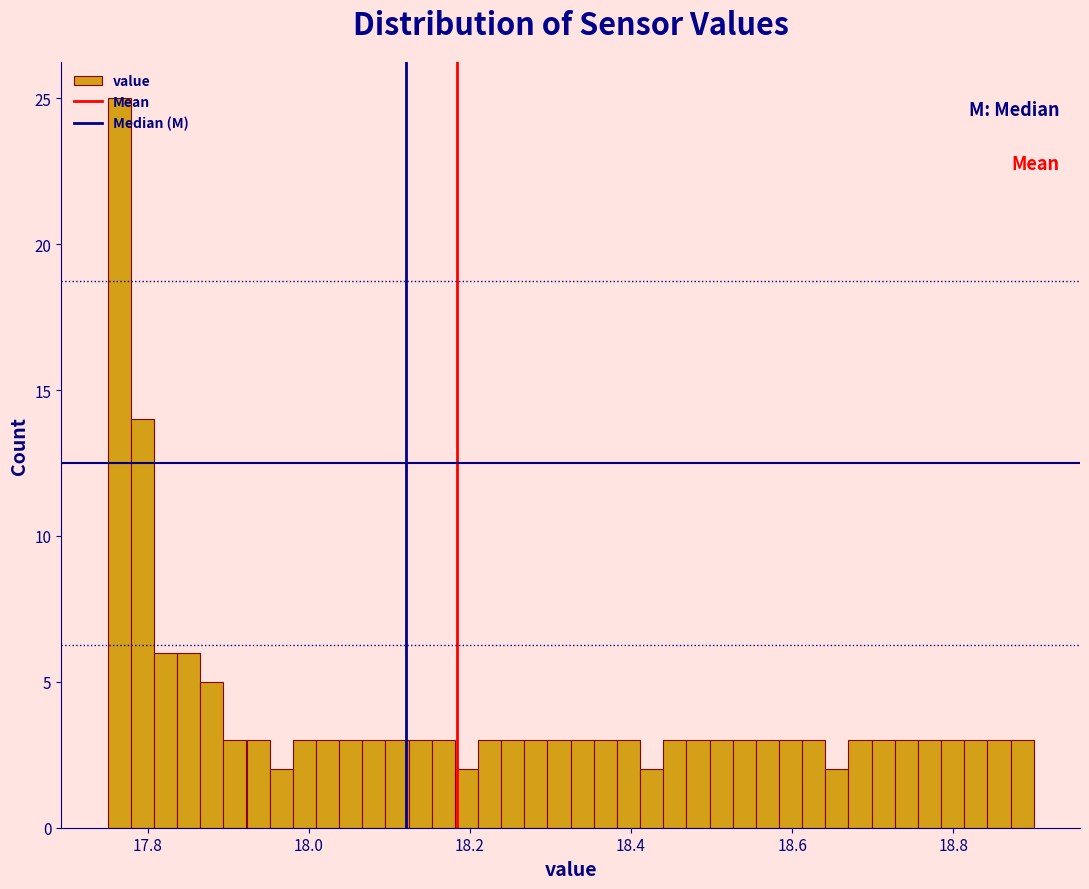

Read against the x-axis, roughly where is the centre of the tallest bar?

17.76